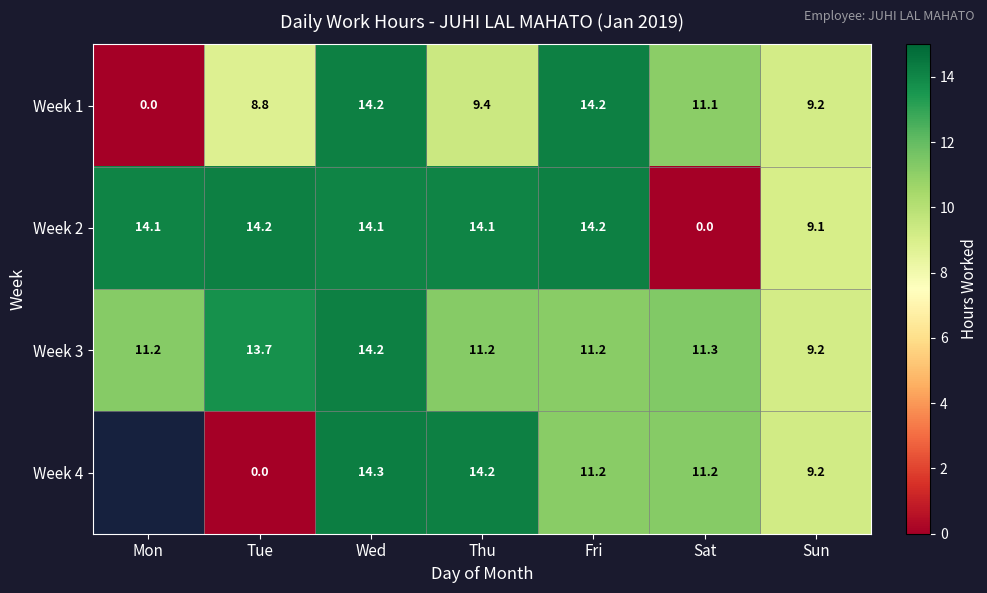

Between Fri and Sun, which series saw the biggest shift?

Week 2